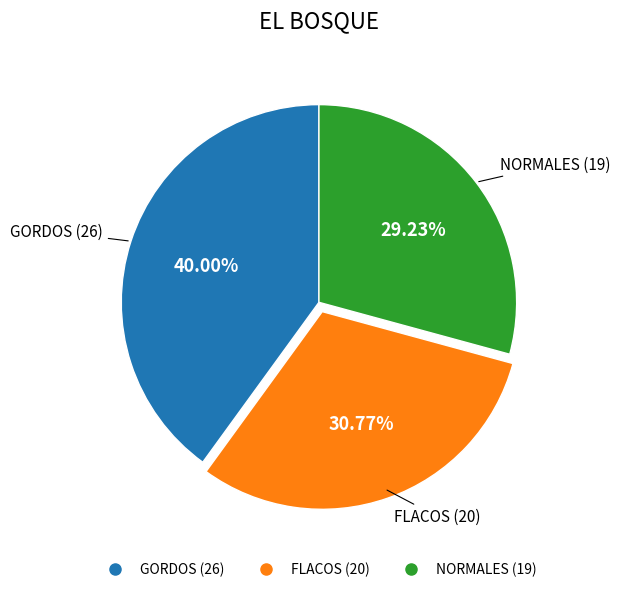

The GORDOS slice represents 45% of the pie. True or false?

False